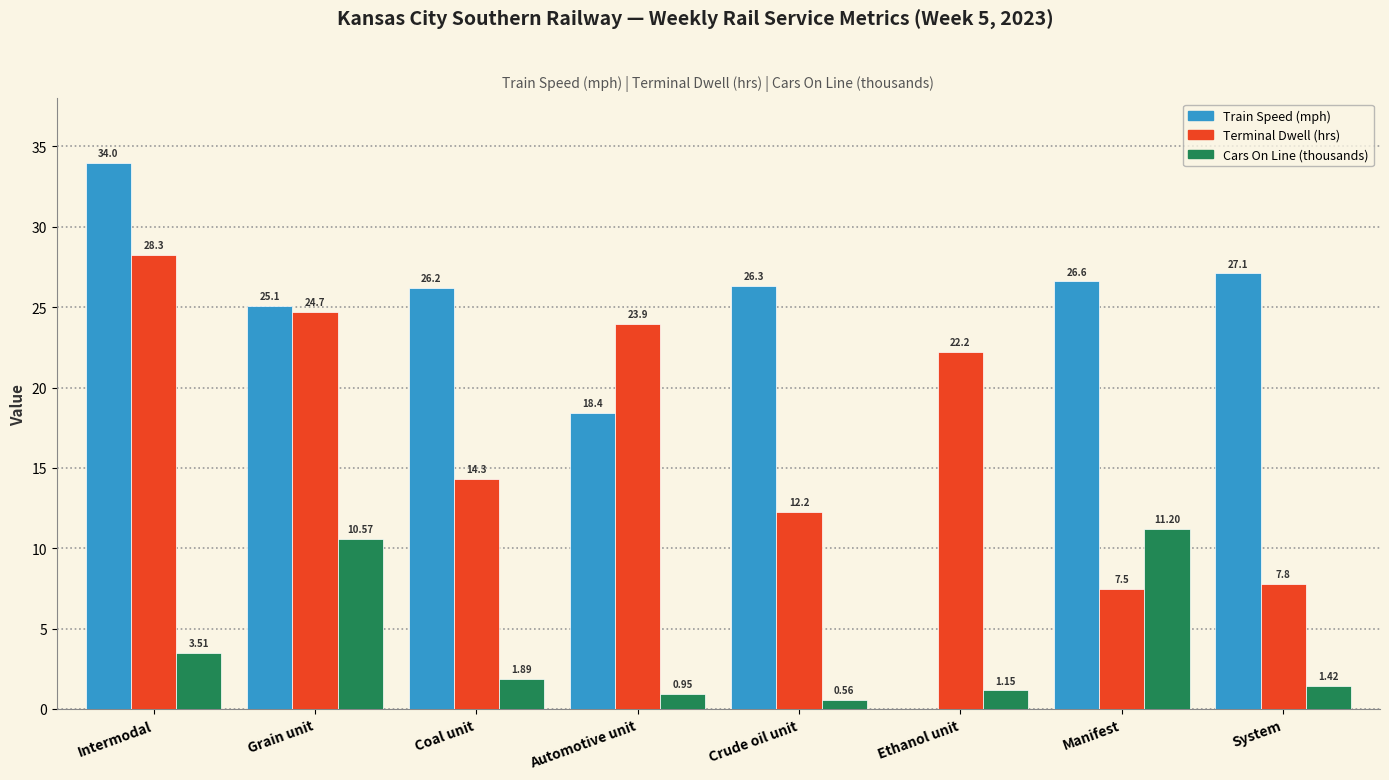

Which category has the highest value in the Cars On Line (thousands) series?

Manifest